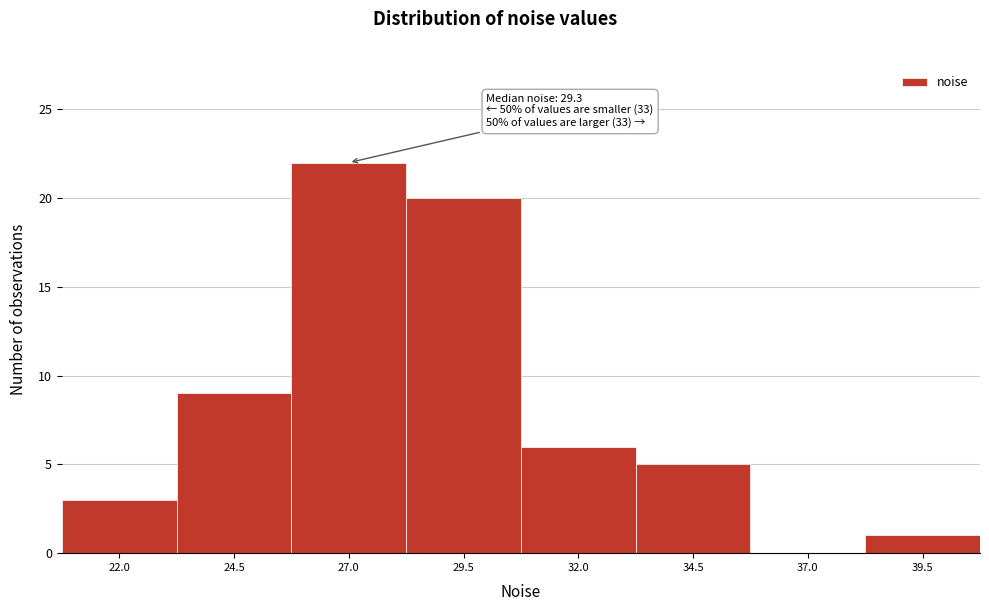

Reading left to right, what are all the values shown in this chart?

22.0=3	24.5=9	27.0=22	29.5=20	32.0=6	34.5=5	37.0=0	39.5=1